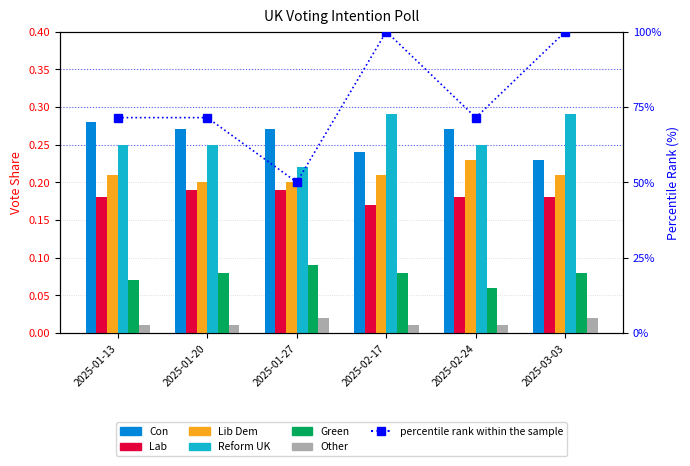

Reading right to left, extract all data points from this chart.

Con: 2025-03-03=0.2	2025-02-24=0.3	2025-02-17=0.2	2025-01-27=0.3	2025-01-20=0.3	2025-01-13=0.3
Lab: 2025-03-03=0.2	2025-02-24=0.2	2025-02-17=0.2	2025-01-27=0.2	2025-01-20=0.2	2025-01-13=0.2
Lib Dem: 2025-03-03=0.2	2025-02-24=0.2	2025-02-17=0.2	2025-01-27=0.2	2025-01-20=0.2	2025-01-13=0.2
Reform UK: 2025-03-03=0.3	2025-02-24=0.2	2025-02-17=0.3	2025-01-27=0.2	2025-01-20=0.2	2025-01-13=0.2
Green: 2025-03-03=0.1	2025-02-24=0.1	2025-02-17=0.1	2025-01-27=0.1	2025-01-20=0.1	2025-01-13=0.1
Other: 2025-03-03=0.0	2025-02-24=0.0	2025-02-17=0.0	2025-01-27=0.0	2025-01-20=0.0	2025-01-13=0.0